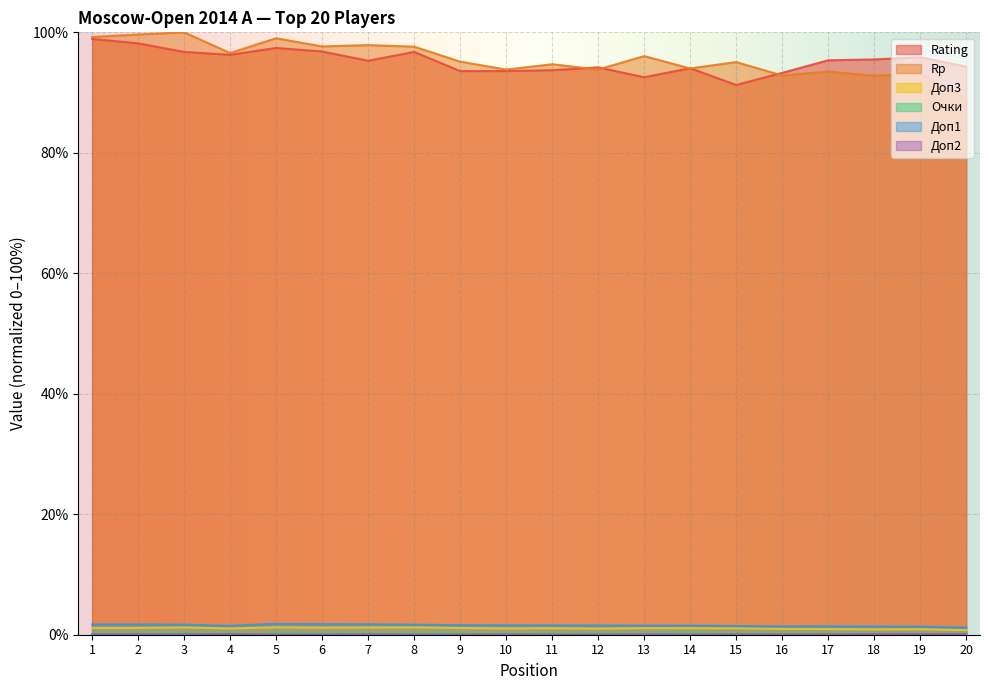

What are all the series names shown in the legend?

Rating, Rp, Доп3, Очки, Доп1, Доп2